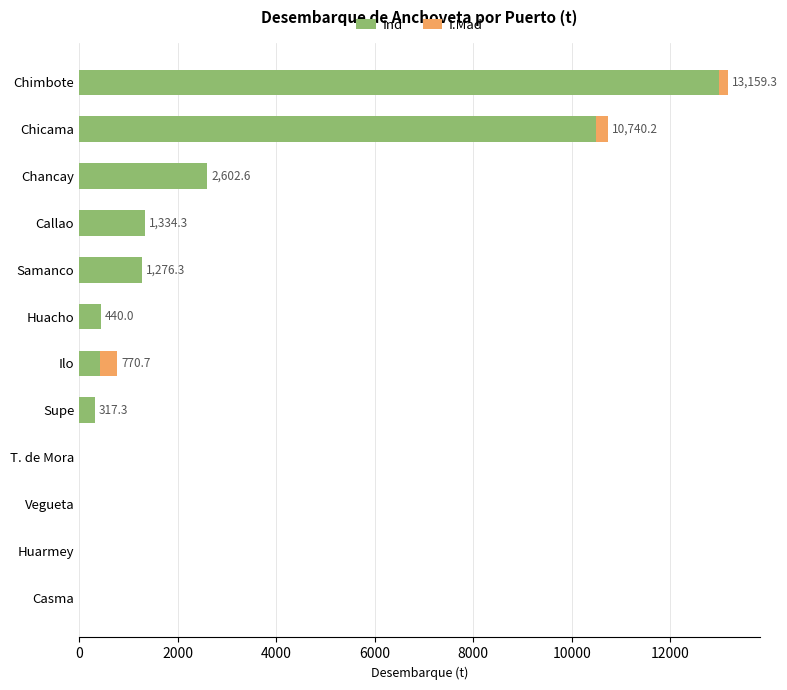

The value of Ind at Casma is 6319.2. True or false?

False